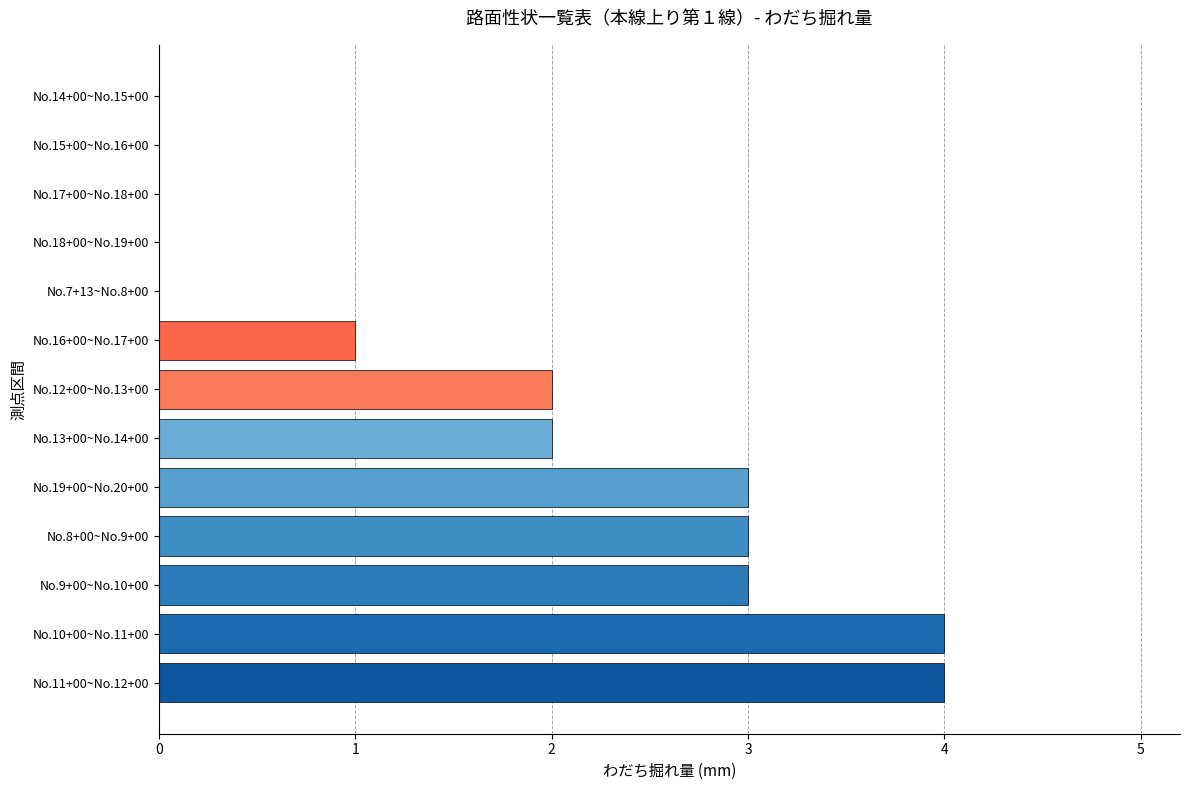

What is the greatest value displayed?

4